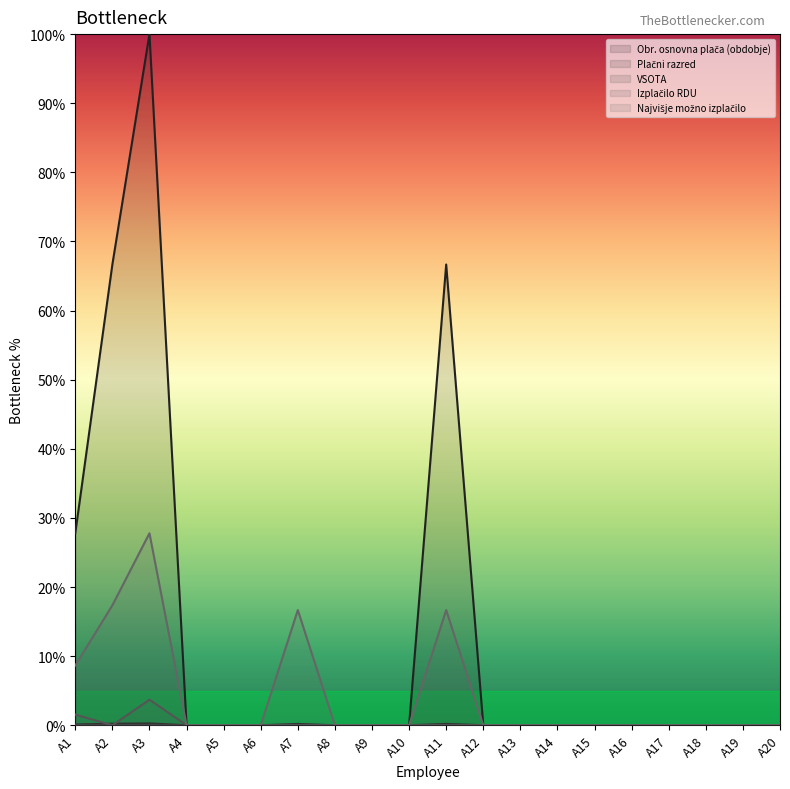

Which label corresponds to the smallest value in the chart?

A4